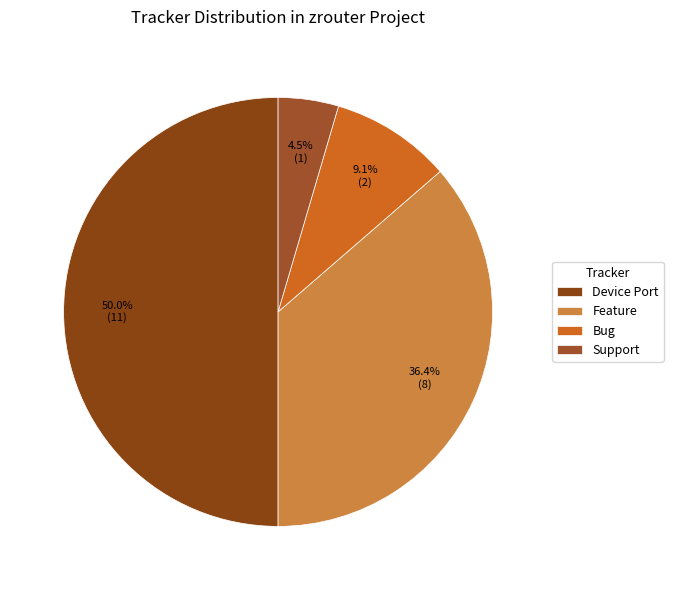

Does Bug represent more than half of the total?

No